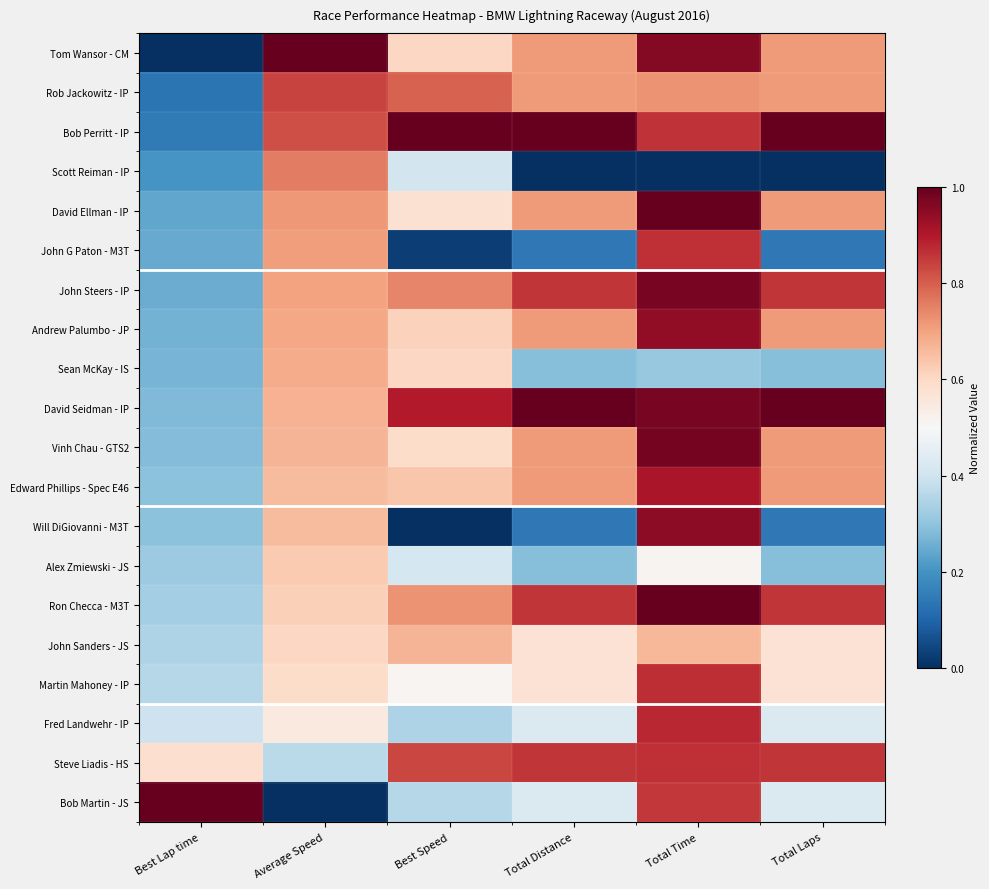

Which has a higher value, Best Speed or Total Distance?

Total Distance